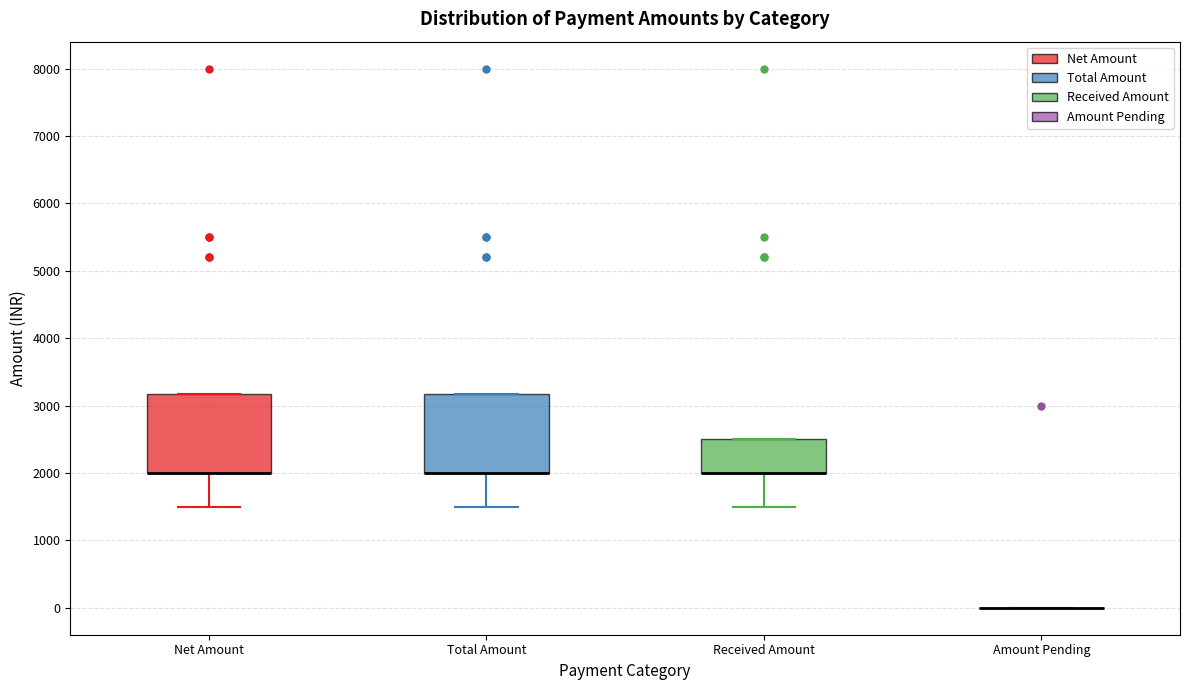

Reading left to right, transcribe this box plot: for each box, give where its median line is, the range the box spans, and where its two whiskers end, as read against the y-axis. The values are not printed on the chart, so give them approximately, as read against the axis.

Net Amount: median 2000 (drawn on the box's lower edge), box 2000 to 3200, whiskers 1500 to 3200
Total Amount: median 2000 (drawn on the box's lower edge), box 2000 to 3200, whiskers 1500 to 3200
Received Amount: median 2000 (drawn on the box's lower edge), box 2000 to 2500, whiskers 1500 to 2500
Amount Pending: box collapsed to a line at 0, whiskers 0 to 0